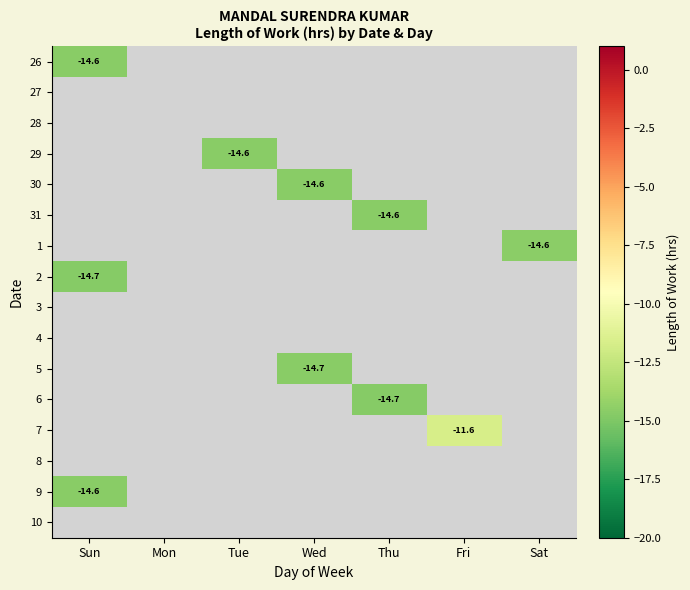

True or false: 1 has a value of -6.6 at Sun.

False